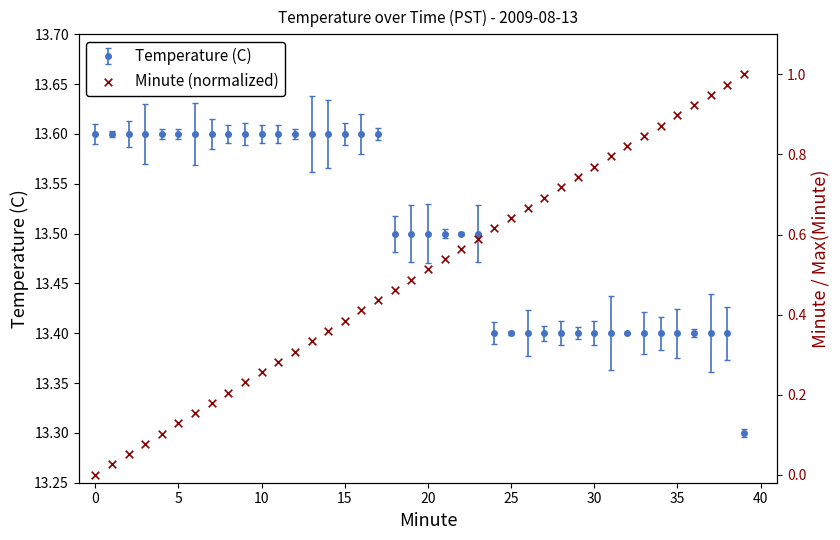

Between 32 and 30, which is larger?

32